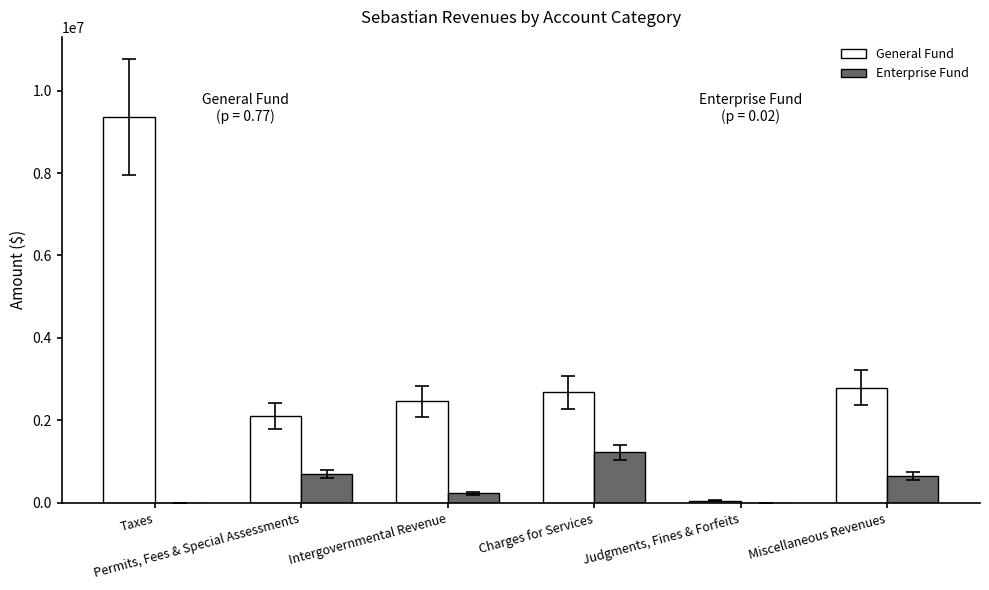

Which series has the largest total across all categories?

General Fund